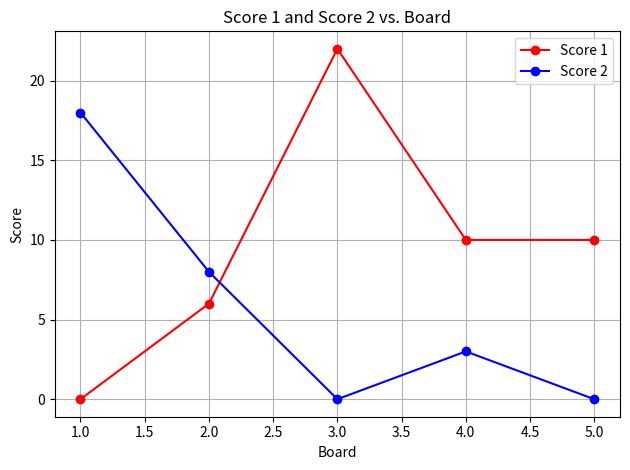

Is this an area chart (filled region under the line)?

No